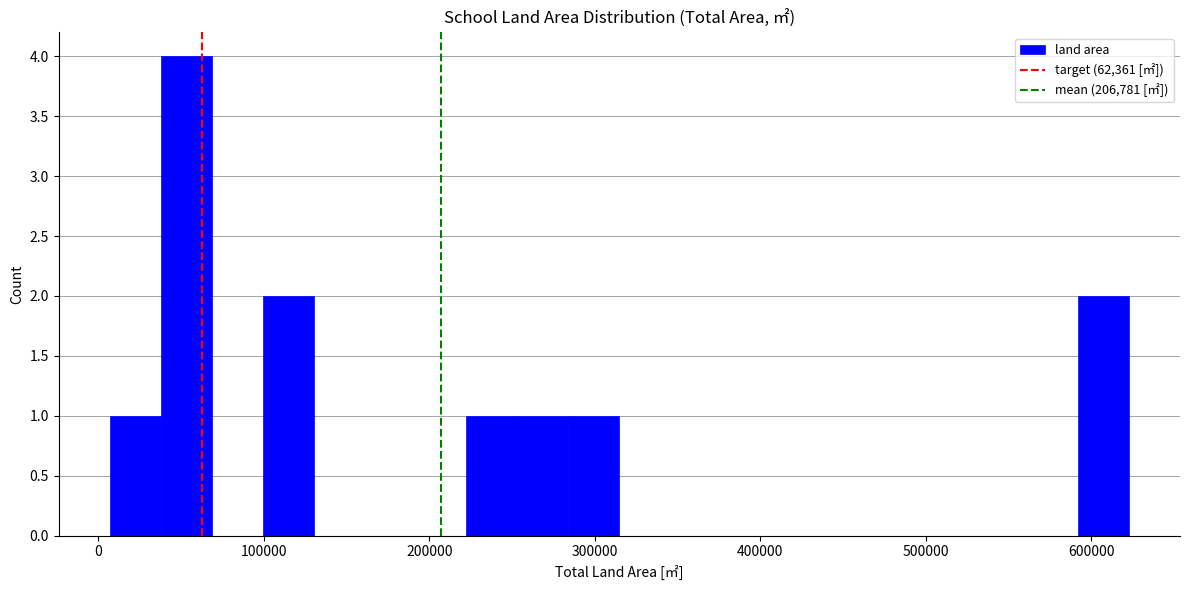

Read against the x-axis, roughly where is the centre of the tallest bar?

50000